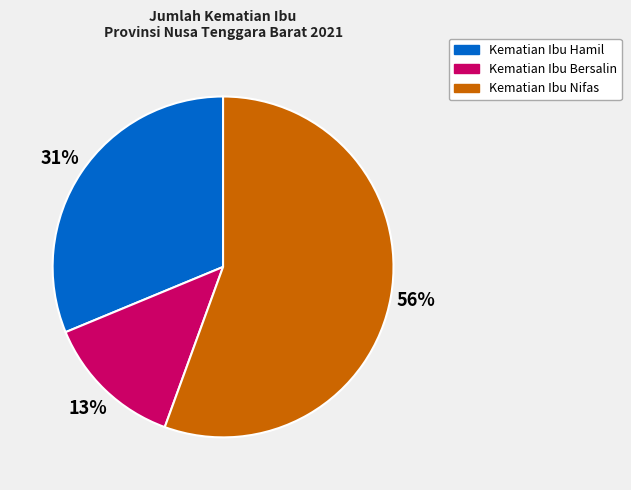

Which has a higher value, Kematian Ibu Hamil or Kematian Ibu Bersalin?

Kematian Ibu Hamil